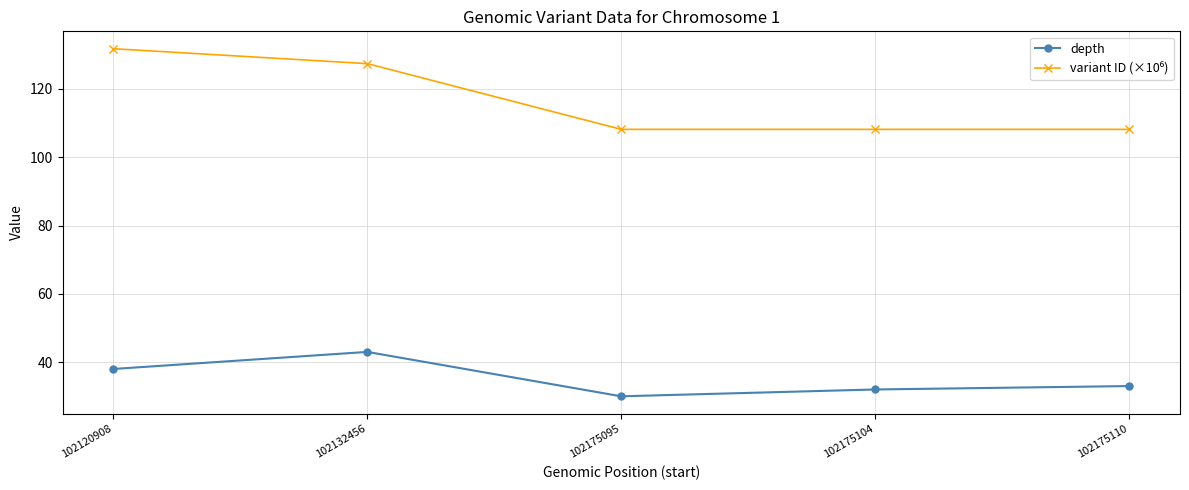

What is the spread (max minus min) of values at 102175110?

75.2